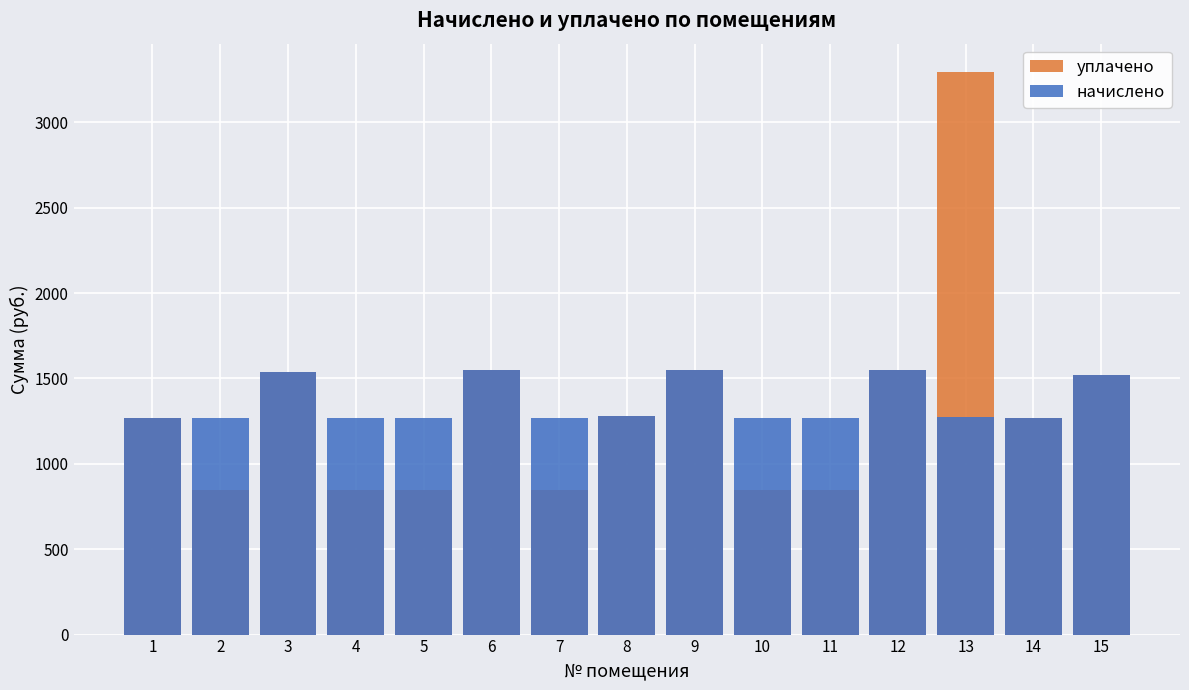

List the series in order of their peak value, lowest first.

начислено, уплачено